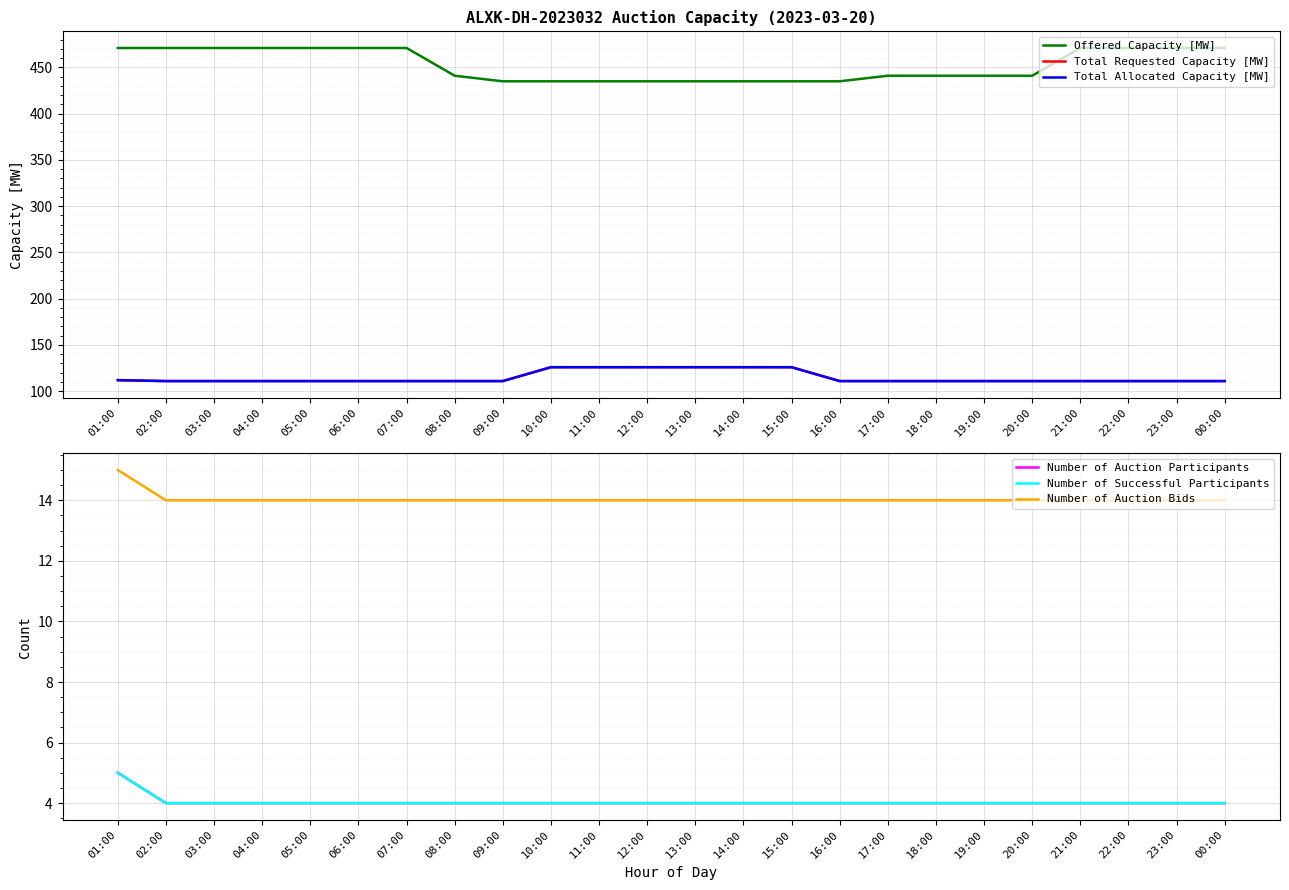

Between 00:00 and 18:00, which is larger?

00:00